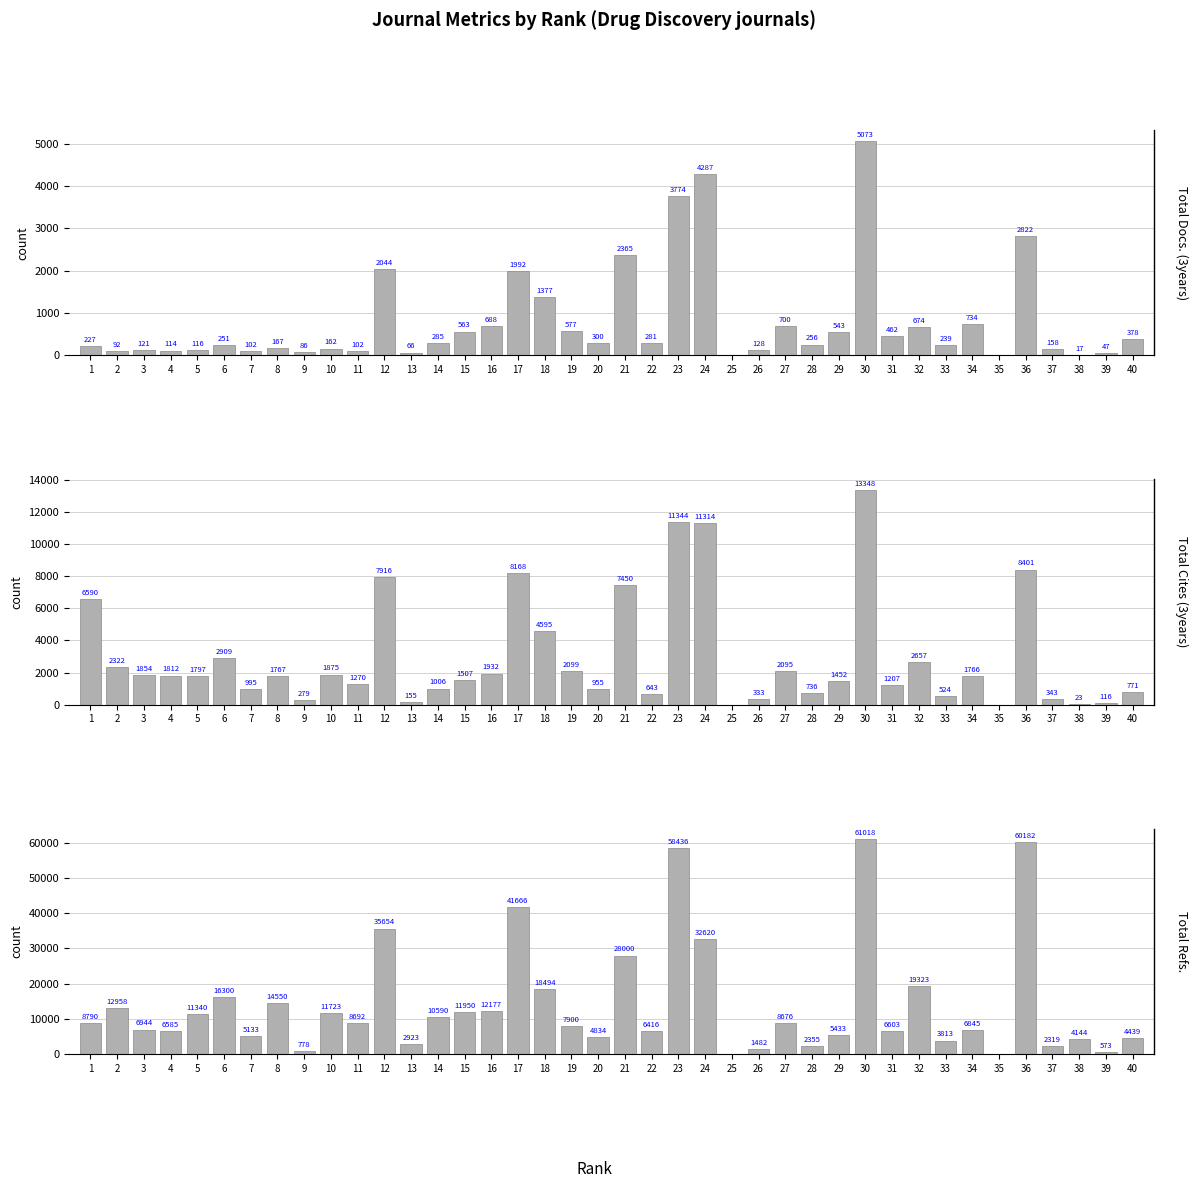

What value does the Total Docs. (3years) series have at 12?

2044